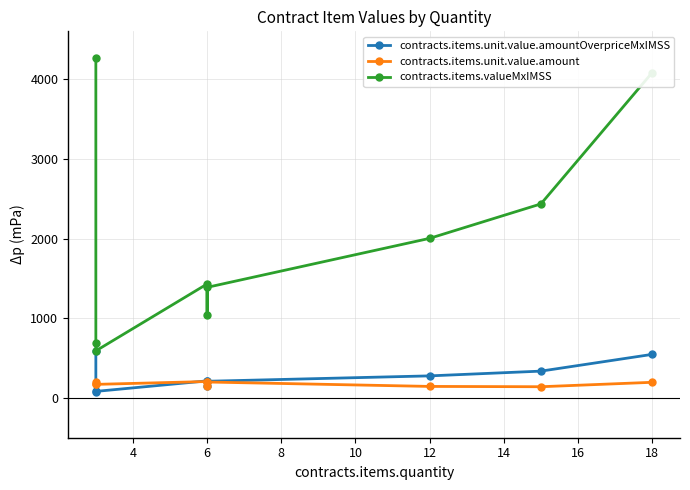

Rank the series by their maximum value, from highest to lowest.

contracts.items.valueMxIMSS, contracts.items.unit.value.amountOverpriceMxIMSS, contracts.items.unit.value.amount